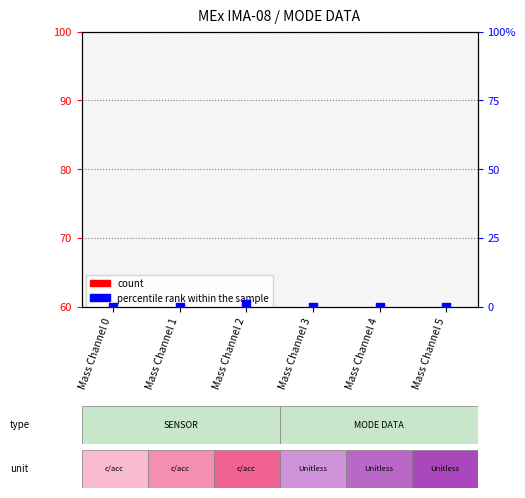

Which series has the largest Y range (max minus min)?

percentile rank within the sample